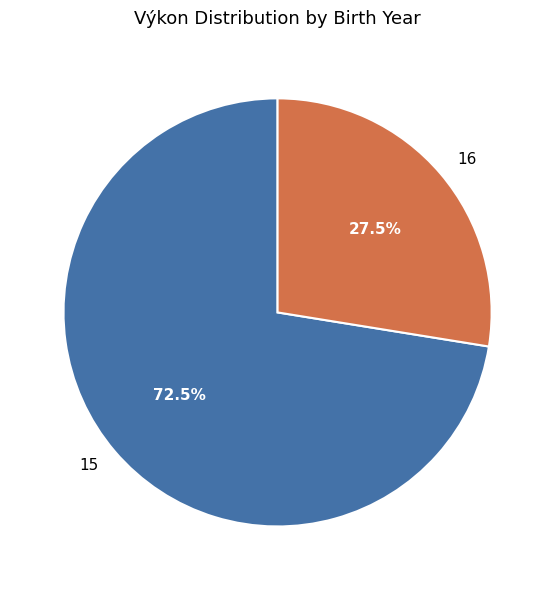

Which has a higher value, 16 or 15?

15